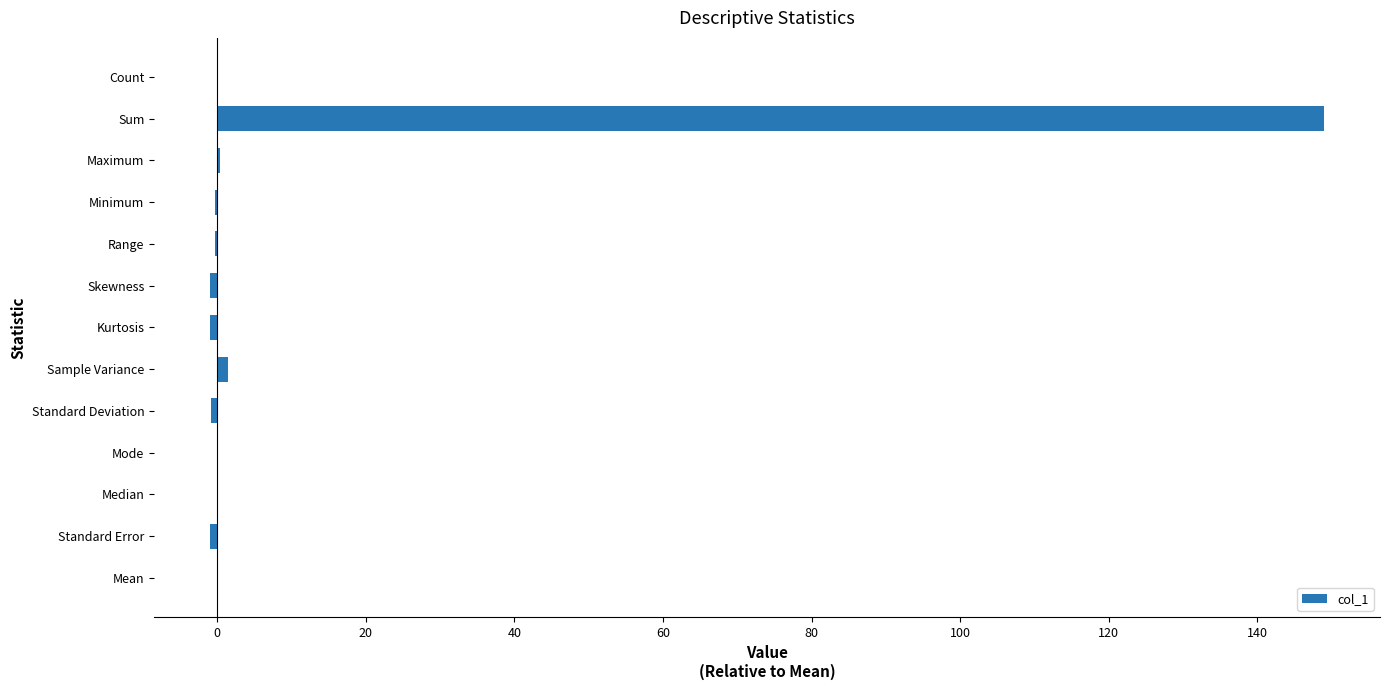

What is the greatest value displayed?

149.0